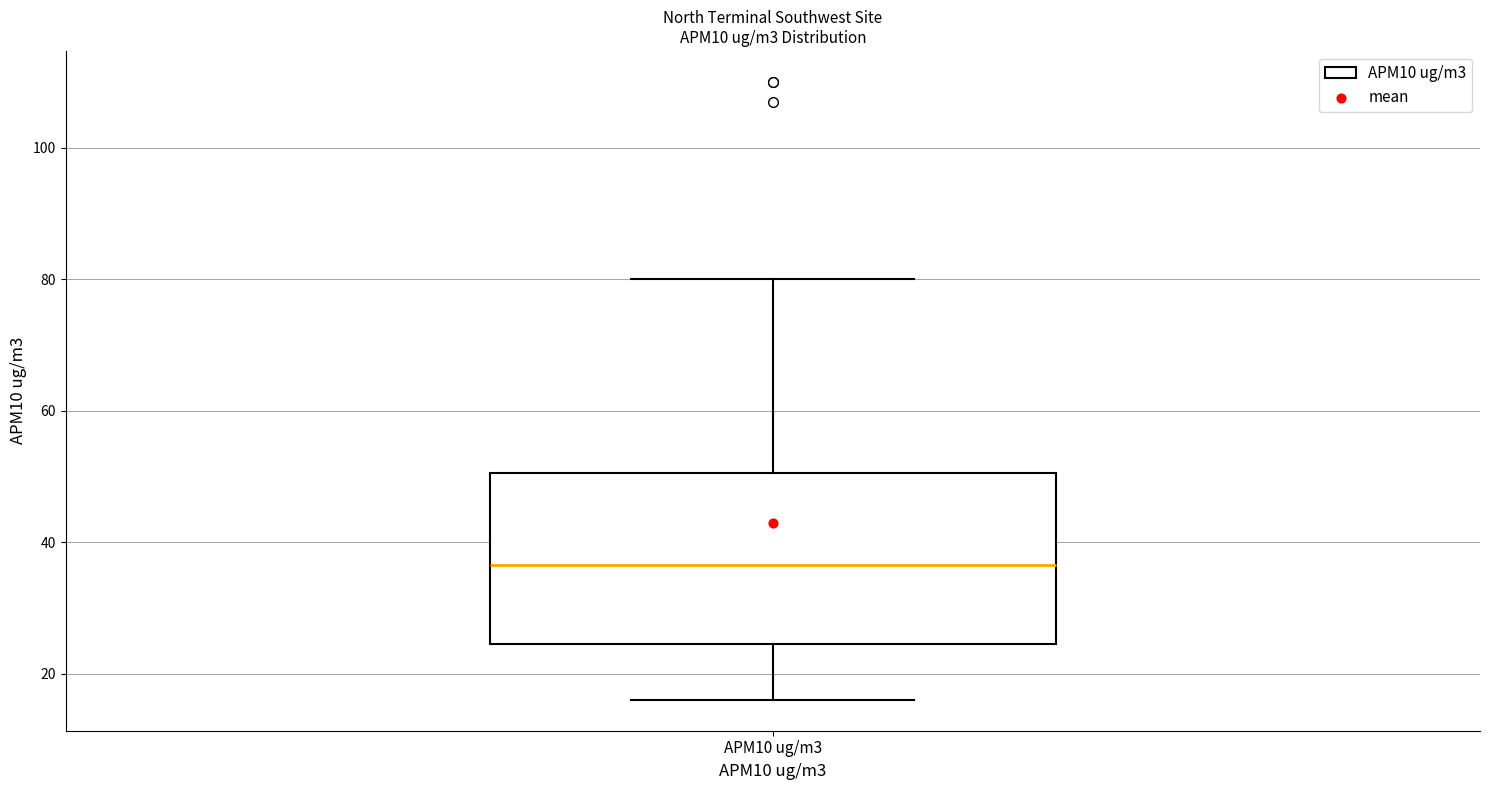

Where does the lower whisker of the box for APM10 ug/m3 end on the y-axis? The values are not printed on the chart, so give them approximately, as read against the axis.

16